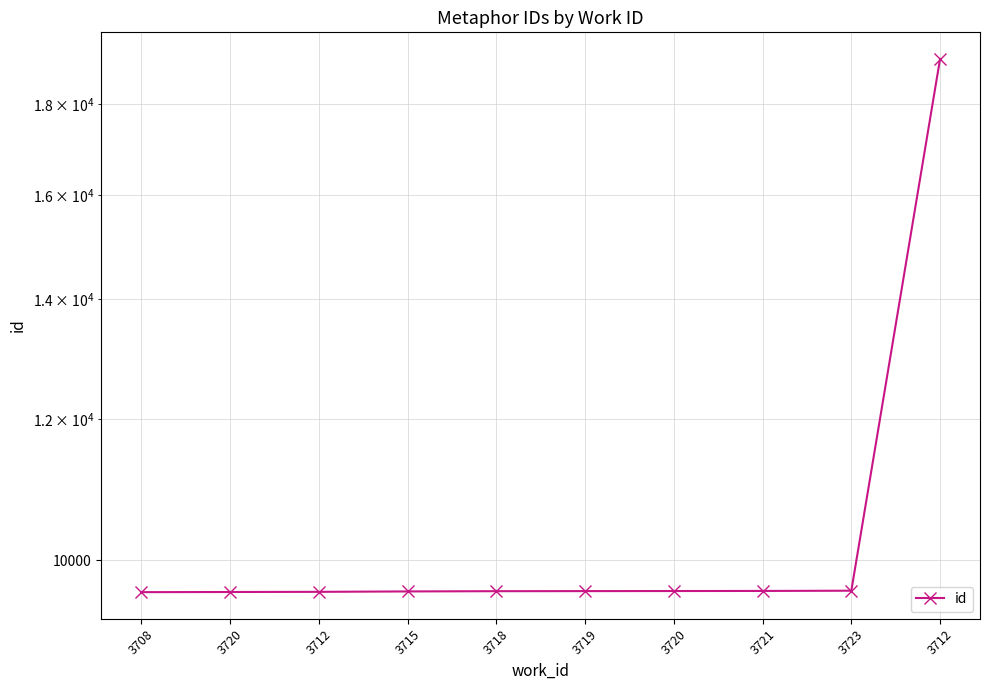

What is the change in value from 3719 to 3712?

+9455